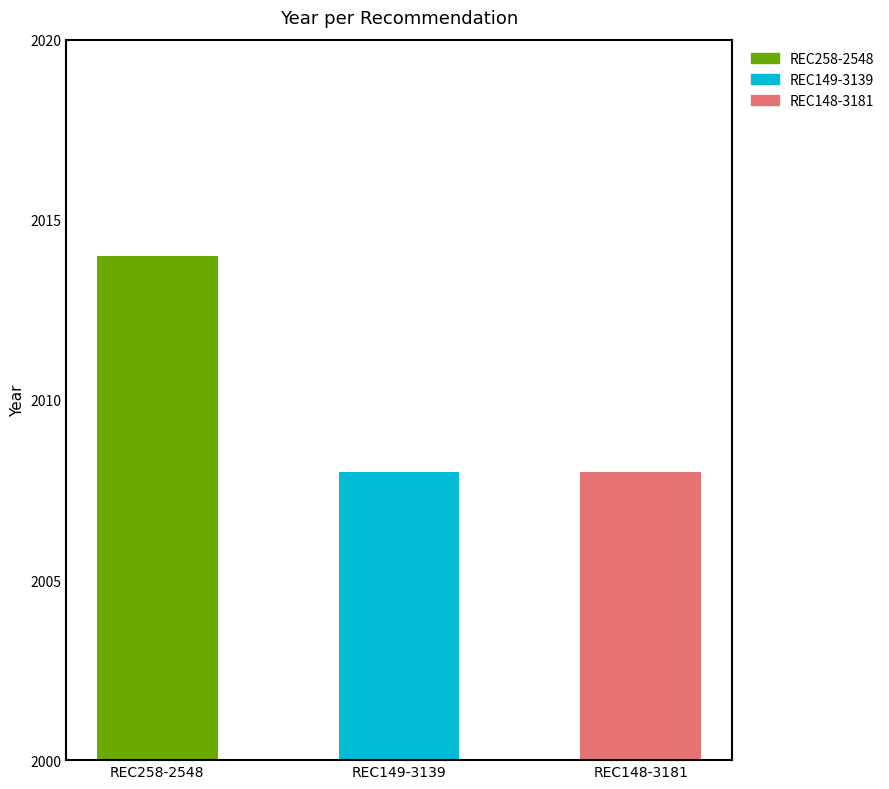

Reading left to right, list all the values displayed in this chart.

REC258-2548=2014	REC149-3139=2008	REC148-3181=2008